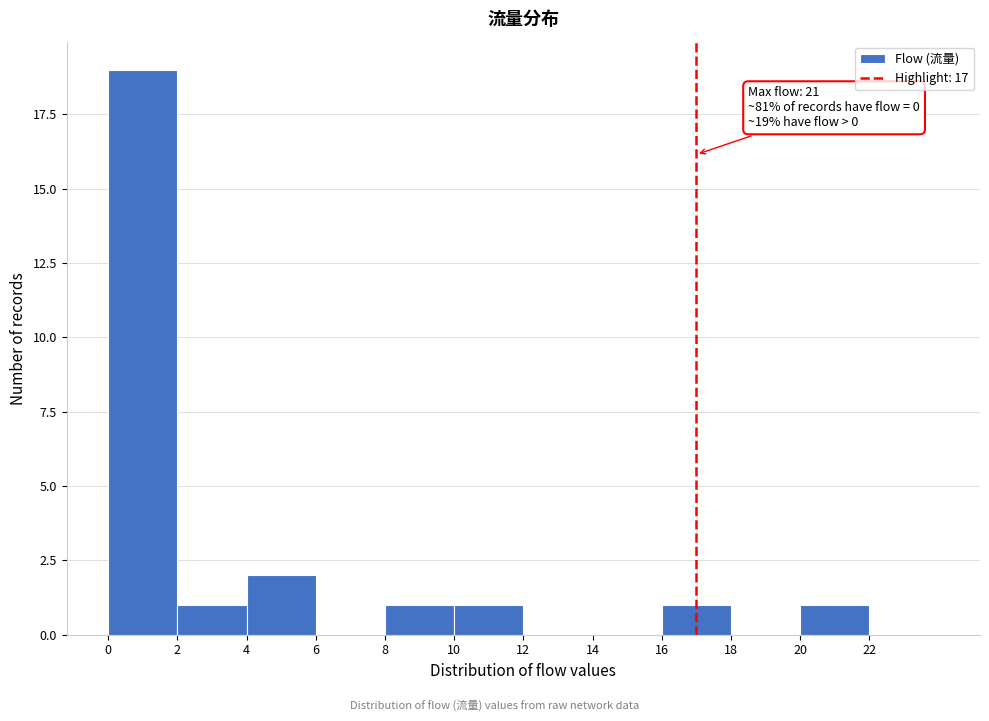

Over which range of the x-axis is the bar tallest?

0 to 2